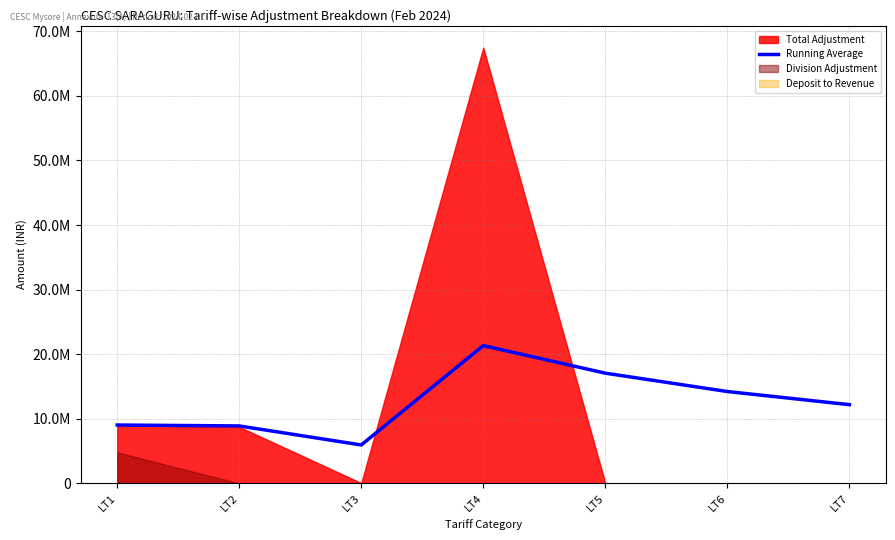

How many interior local peaks (higher than both neighbors) does the data have?

1